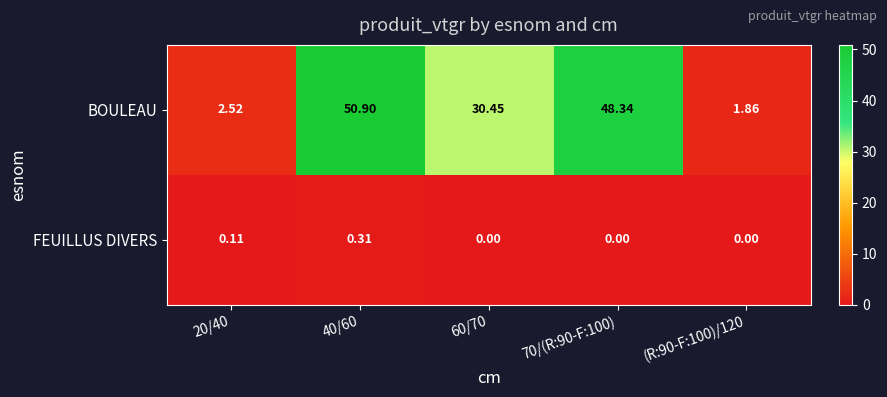

List the series in order of their peak value, lowest first.

FEUILLUS DIVERS, BOULEAU